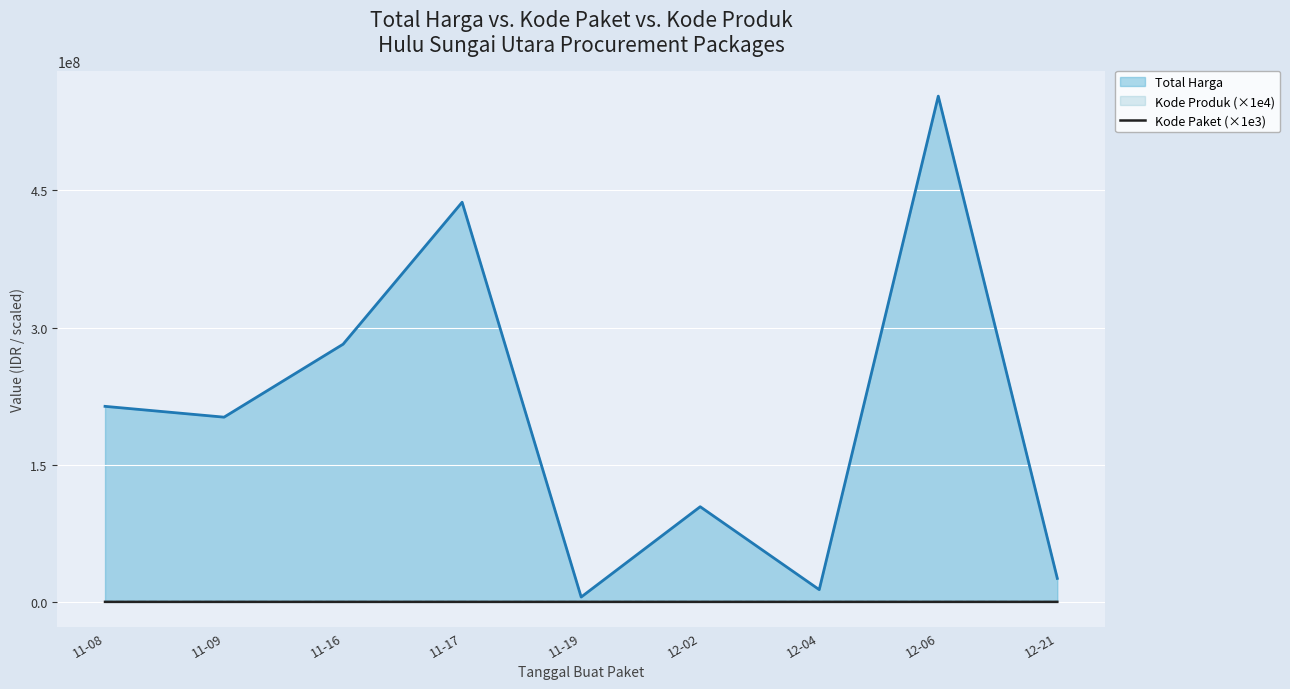

Which series has the largest total across all categories?

Total Harga